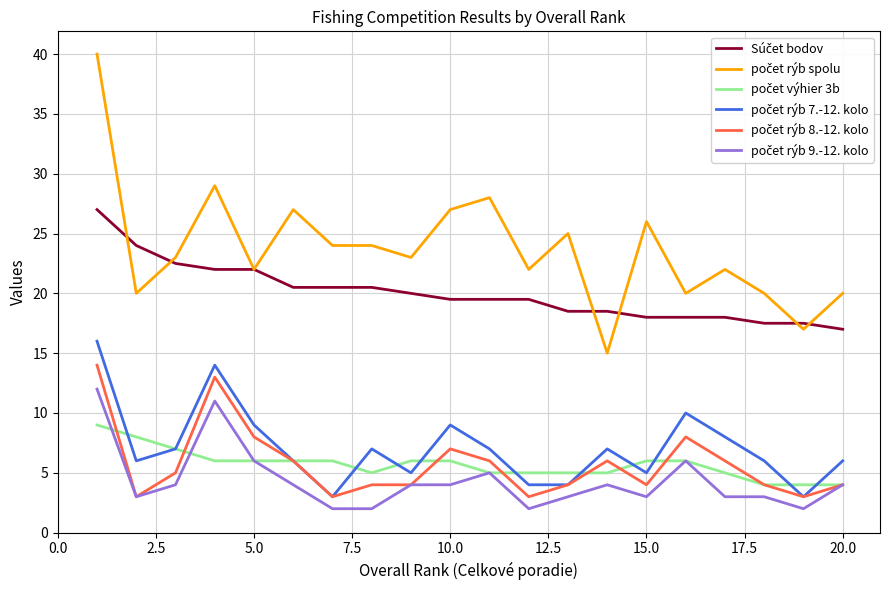

What is the maximum value shown in the chart?

40.0